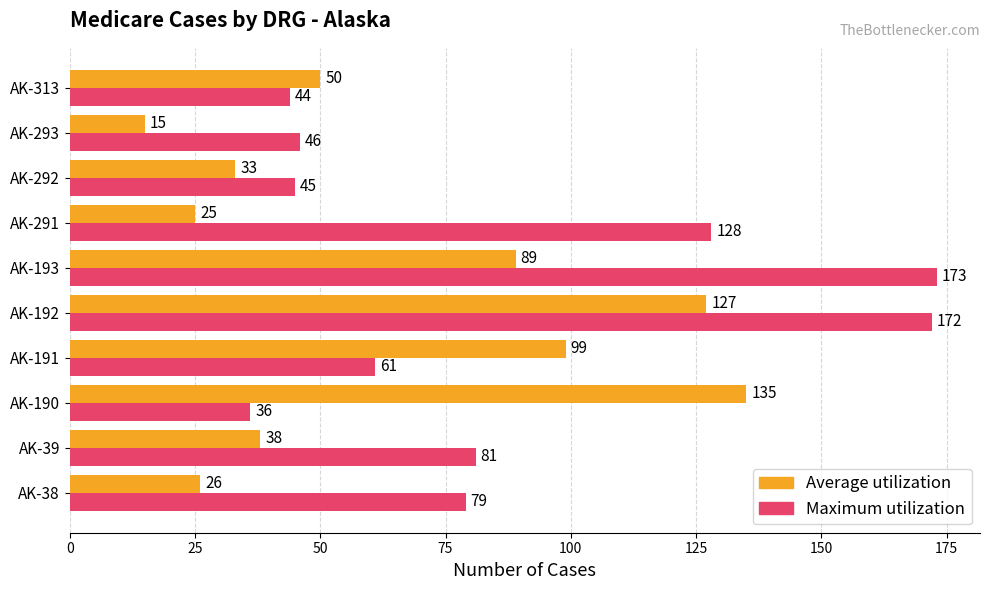

Is it true that Average utilization equals 22 at AK-292?

False